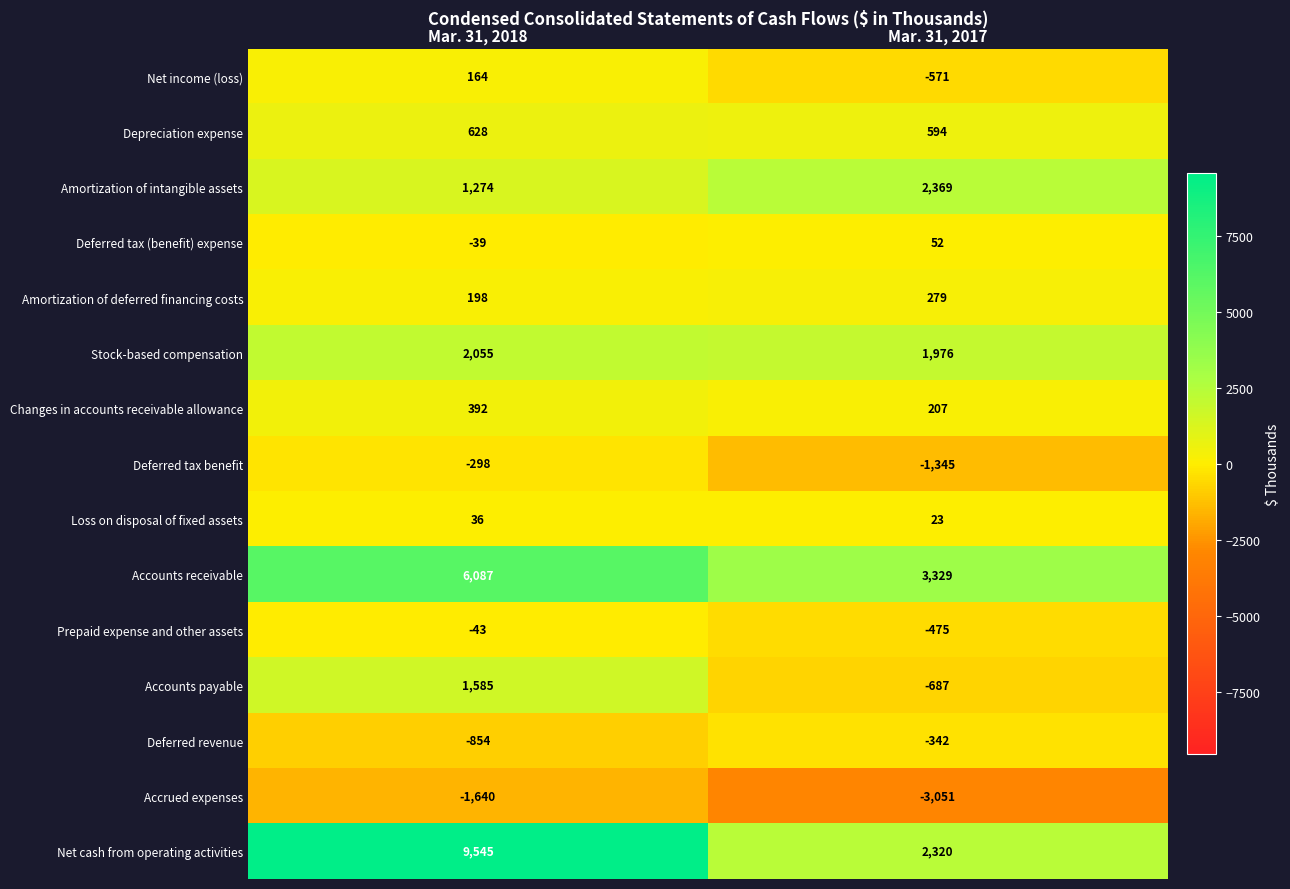

Reading right to left, list all the values displayed in this chart.

Net income (loss): -571	164
Depreciation expense: 594	628
Amortization of intangible assets: 2369	1274
Deferred tax (benefit) expense: 52	-39
Amortization of deferred financing costs: 279	198
Stock-based compensation: 1976	2055
Changes in accounts receivable allowance: 207	392
Deferred tax benefit: -1345	-298
Loss on disposal of fixed assets: 23	36
Accounts receivable: 3329	6087
Prepaid expense and other assets: -475	-43
Accounts payable: -687	1585
Deferred revenue: -342	-854
Accrued expenses: -3051	-1640
Net cash from operating activities: 2320	9545